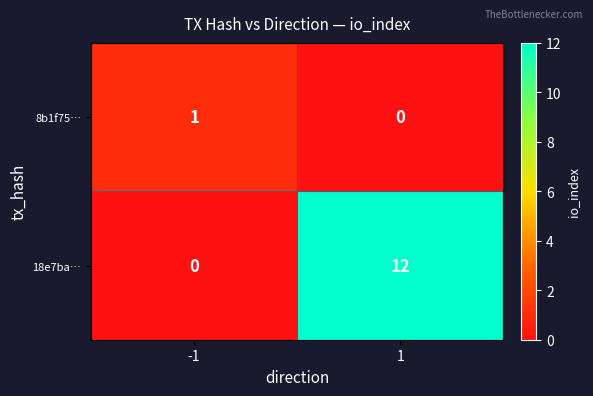

Rank the series at 1 from lowest to highest value.

8b1f75…, 18e7ba…